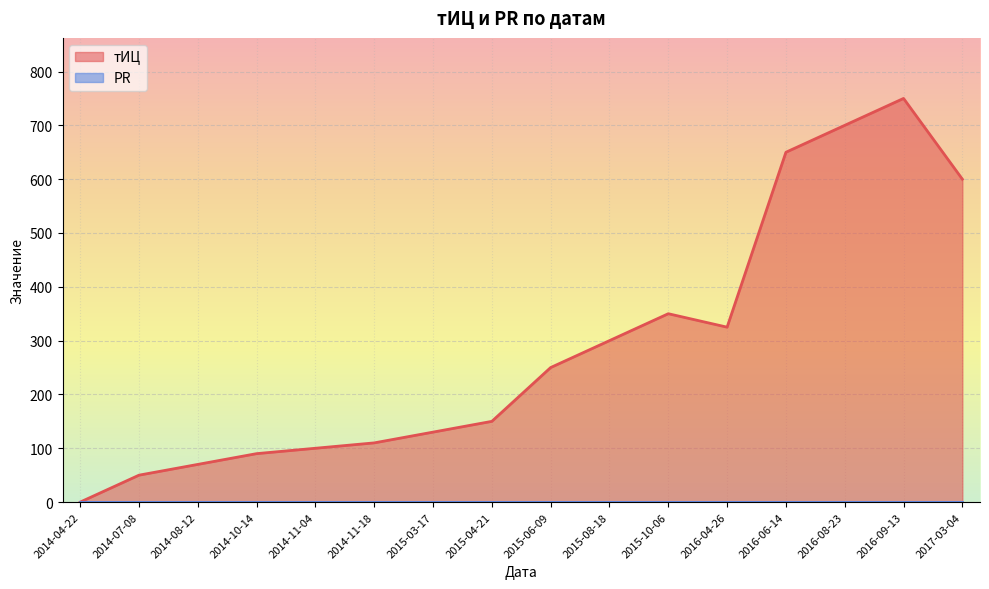

Does the chart display data point markers on the line(s)?

No